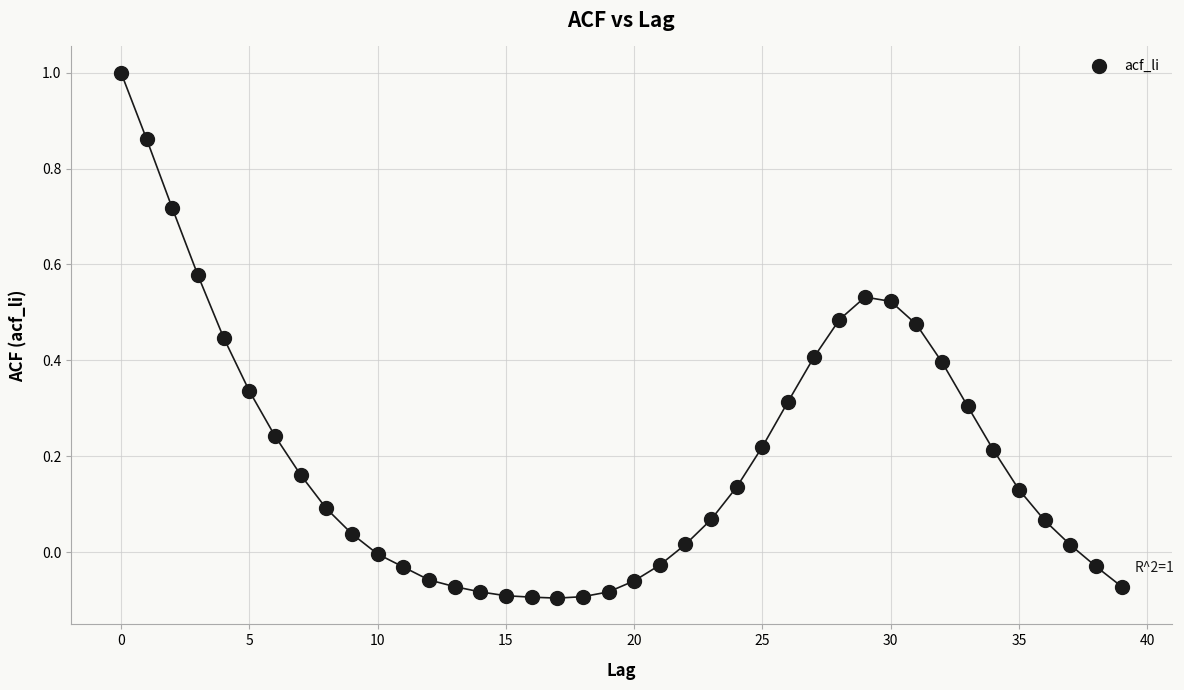

What is the range of Y values (max minus min)?

1.1